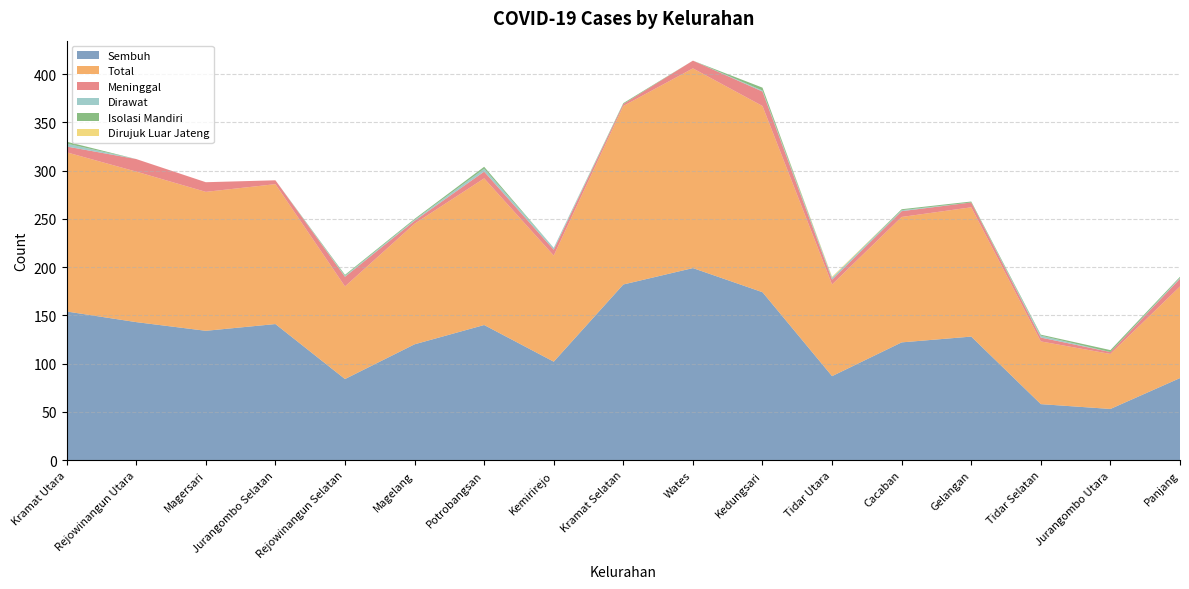

Reading left to right, list all the values displayed in this chart.

Sembuh: Kramat Utara=154	Rejowinangun Utara=143	Magersari=134	Jurangombo Selatan=141	Rejowinangun Selatan=84	Magelang=120	Potrobangsan=140	Kemirirejo=102	Kramat Selatan=182	Wates=199	Kedungsari=174	Tidar Utara=87	Cacaban=122	Gelangan=128	Tidar Selatan=58	Jurangombo Utara=53	Panjang=85
Total: Kramat Utara=165	Rejowinangun Utara=156	Magersari=144	Jurangombo Selatan=145	Rejowinangun Selatan=96	Magelang=125	Potrobangsan=152	Kemirirejo=110	Kramat Selatan=185	Wates=207	Kedungsari=193	Tidar Utara=95	Cacaban=130	Gelangan=134	Tidar Selatan=65	Jurangombo Utara=57	Panjang=95
Meninggal: Kramat Utara=6	Rejowinangun Utara=13	Magersari=10	Jurangombo Selatan=4	Rejowinangun Selatan=10	Magelang=3	Potrobangsan=7	Kemirirejo=6	Kramat Selatan=2	Wates=8	Kedungsari=15	Tidar Utara=5	Cacaban=6	Gelangan=5	Tidar Selatan=4	Jurangombo Utara=2	Panjang=8
Dirawat: Kramat Utara=3	Rejowinangun Utara=0	Magersari=0	Jurangombo Selatan=0	Rejowinangun Selatan=1	Magelang=1	Potrobangsan=3	Kemirirejo=2	Kramat Selatan=0	Wates=0	Kedungsari=1	Tidar Utara=2	Cacaban=1	Gelangan=0	Tidar Selatan=2	Jurangombo Utara=0	Panjang=1
Isolasi Mandiri: Kramat Utara=2	Rejowinangun Utara=0	Magersari=0	Jurangombo Selatan=0	Rejowinangun Selatan=1	Magelang=1	Potrobangsan=2	Kemirirejo=0	Kramat Selatan=1	Wates=0	Kedungsari=3	Tidar Utara=0	Cacaban=1	Gelangan=1	Tidar Selatan=1	Jurangombo Utara=2	Panjang=1
Dirujuk Luar Jateng: Kramat Utara=0	Rejowinangun Utara=0	Magersari=0	Jurangombo Selatan=0	Rejowinangun Selatan=0	Magelang=0	Potrobangsan=0	Kemirirejo=0	Kramat Selatan=0	Wates=0	Kedungsari=0	Tidar Utara=1	Cacaban=0	Gelangan=0	Tidar Selatan=0	Jurangombo Utara=0	Panjang=0